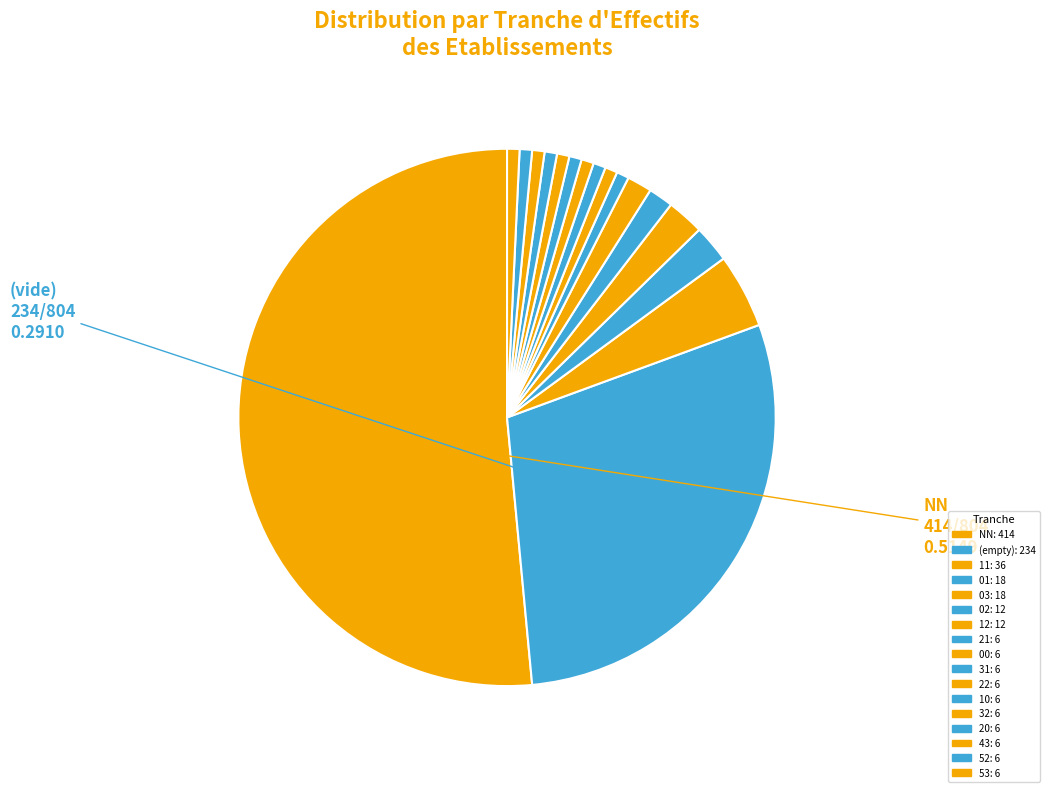

Which slice is the smallest?

21